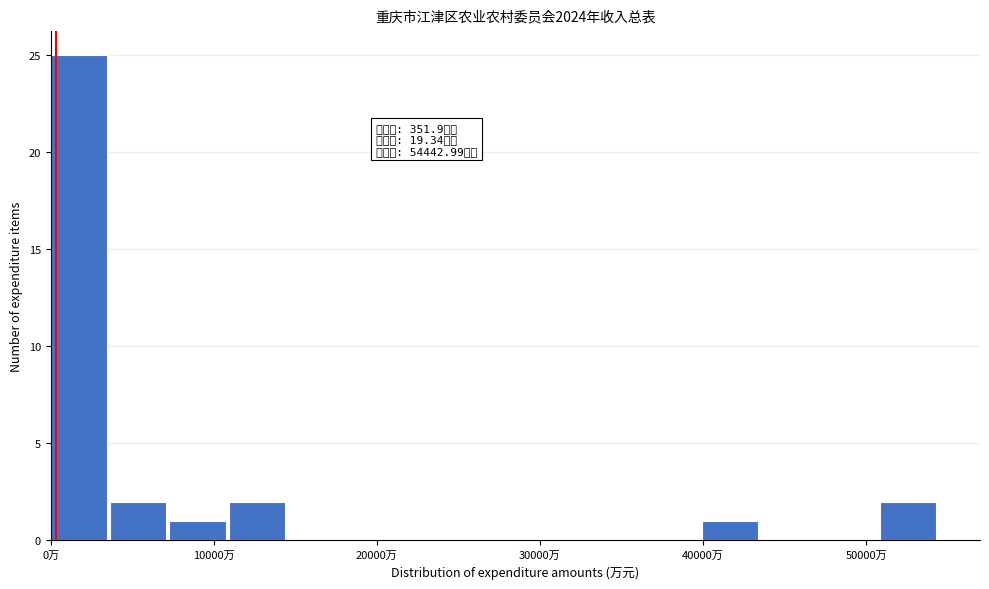

Read against the x-axis, roughly where is the centre of the tallest bar?

2000